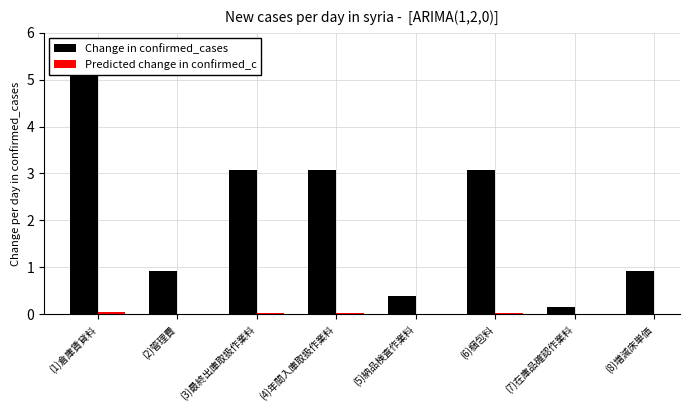

At (1)倉庫賃貸料, list the series in order from largest to smallest.

Change in confirmed_cases, Predicted change in confirmed_c